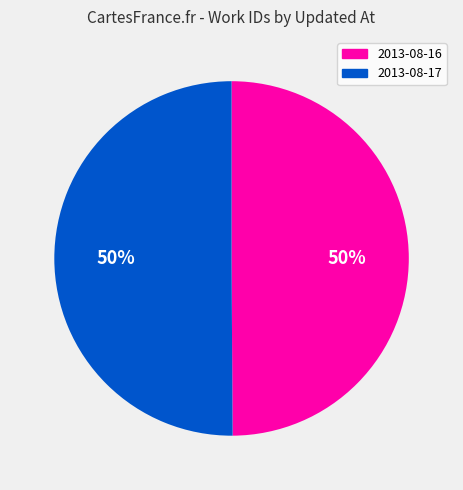

Do 2013-08-16 and 2013-08-17 together represent more than half of the pie?

Yes